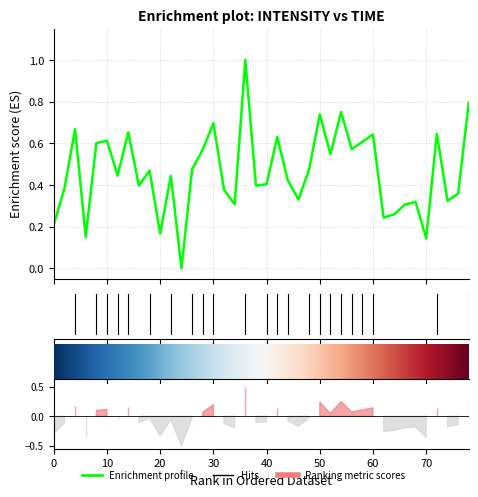

Count the number of data series in this chart.

1